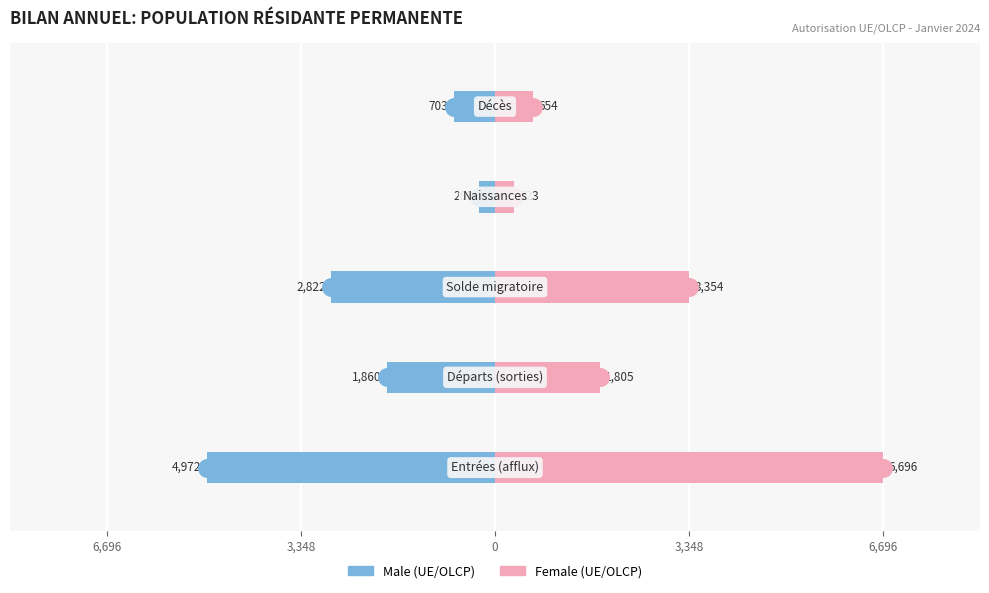

Reading left to right, extract all data points from this chart.

Male (UE/OLCP): -4972	-1860	-2822	-283	-703
Female (UE/OLCP): 6696	1805	3354	323	654